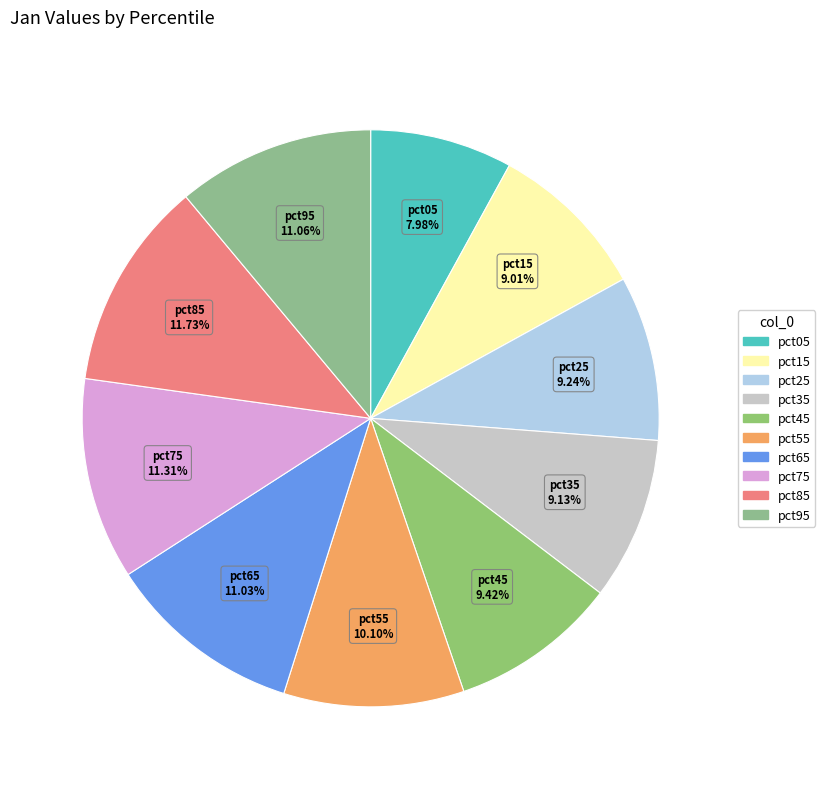

To the nearest percent, what portion does pct25 represent?

9%